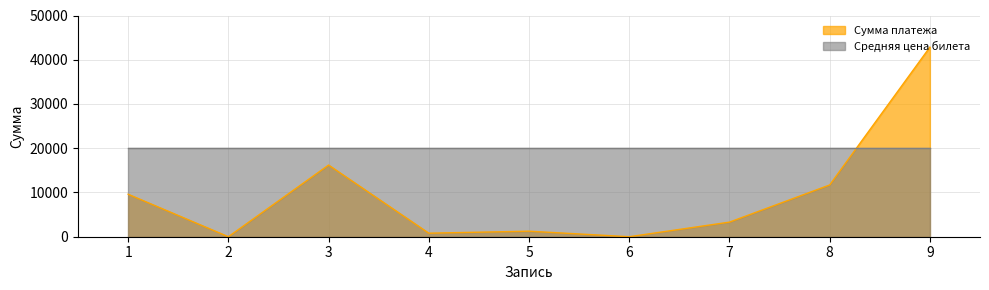

List the series in order of their overall mean, lowest first.

Сумма платежа, Средняя цена билета